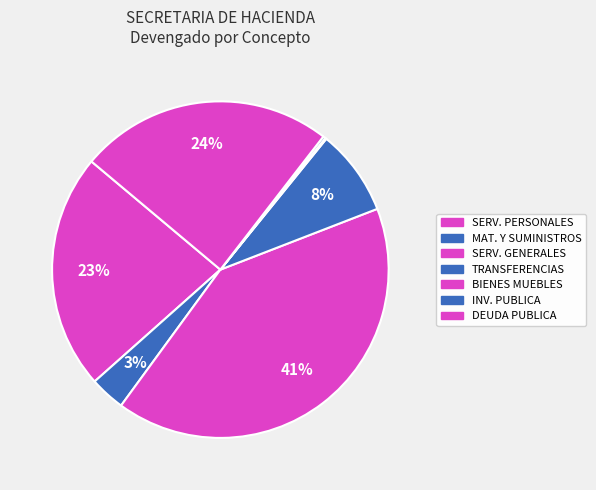

How many segments does this pie chart have?

7